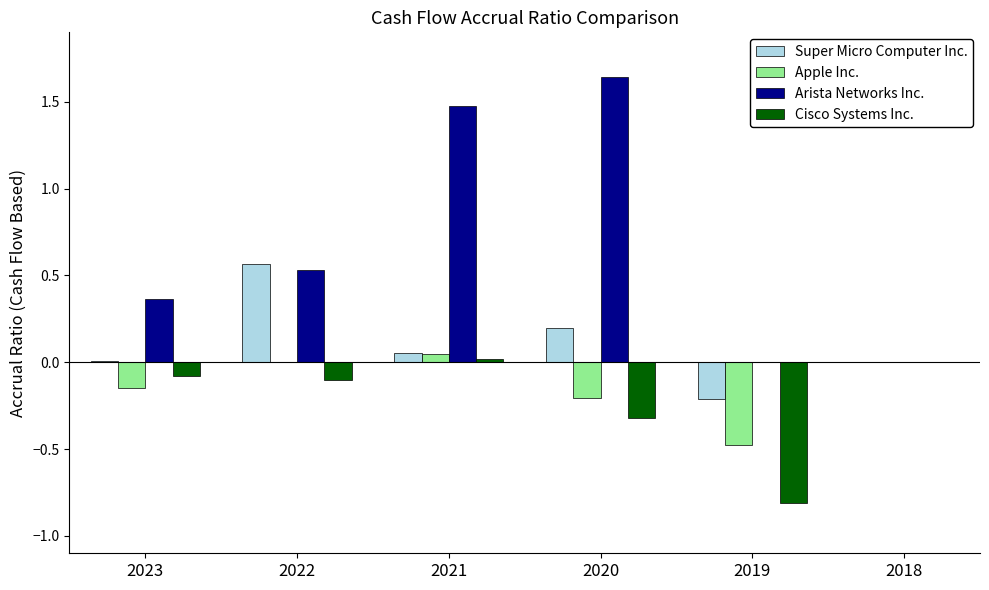

What is the sum of the Apple Inc. values at 2019 and 2020?

-0.7